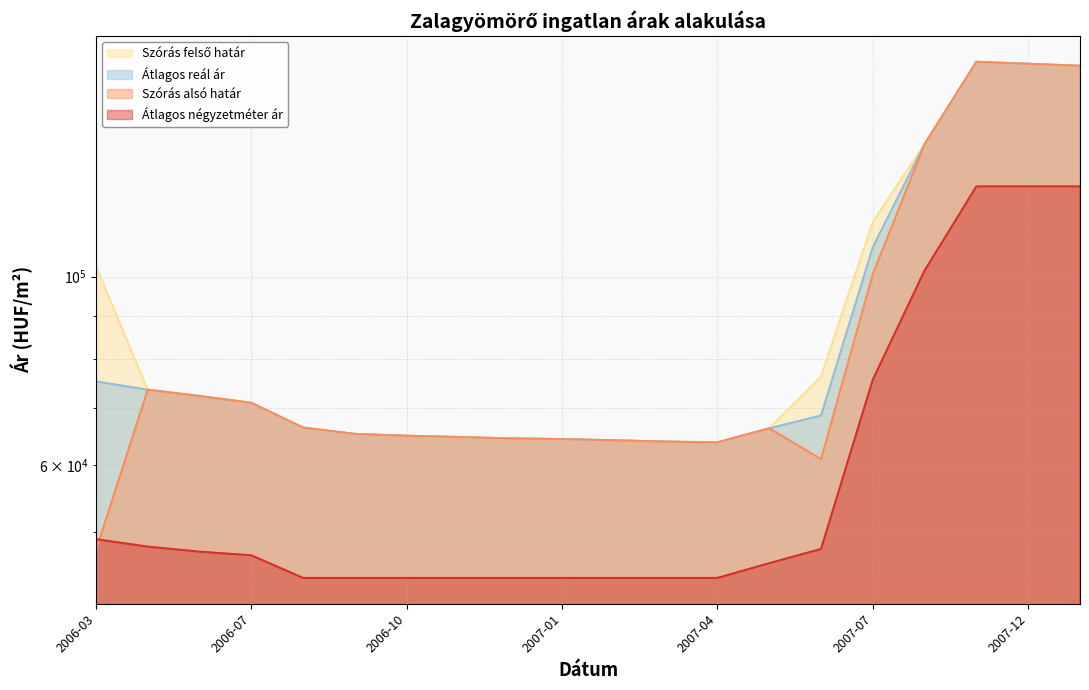

What is the label of the 6th point from the left?

2006-09